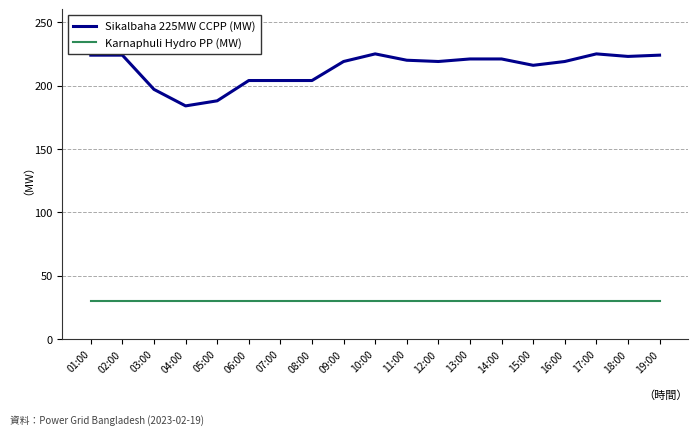

List the series in order of their overall mean, lowest first.

Karnaphuli Hydro PP (MW), Sikalbaha 225MW CCPP (MW)